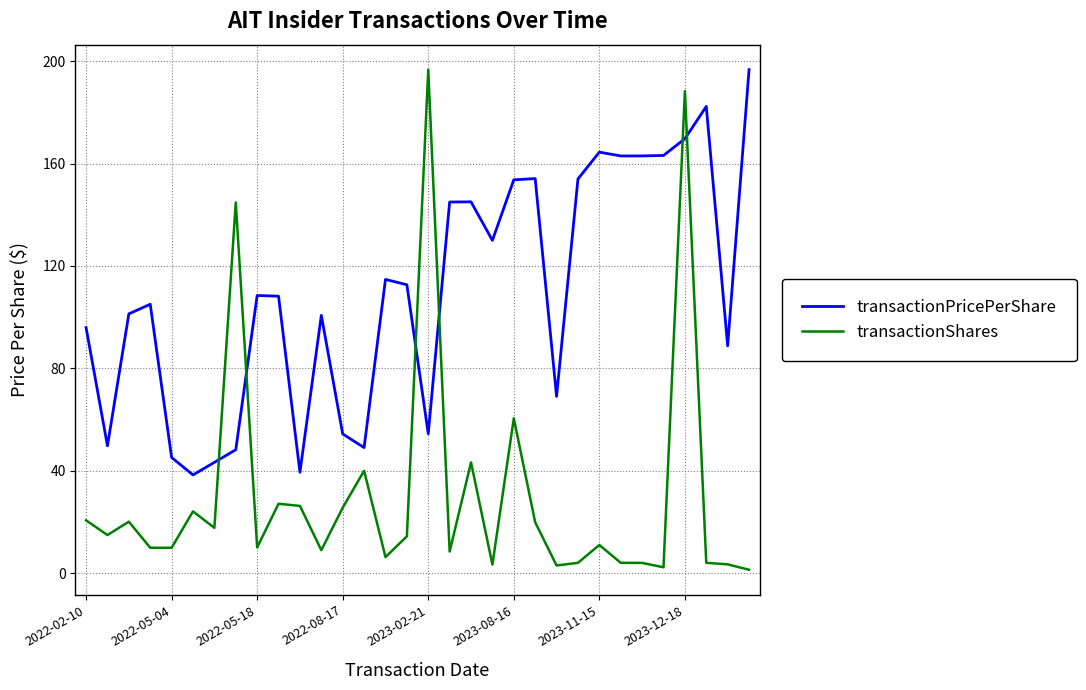

What is the difference between the maximum and minimum values in the transactionShares series?

195.4